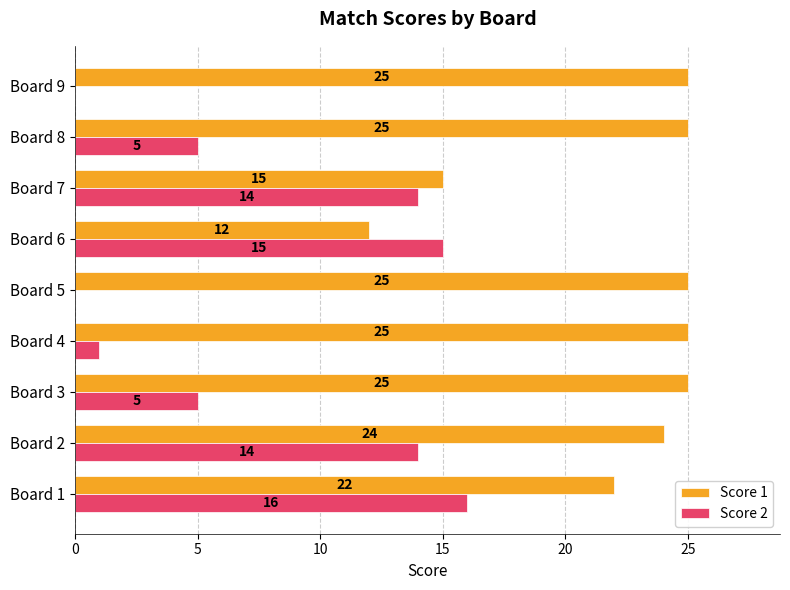

Where is Score 1 nearest to the value 18?

Board 7